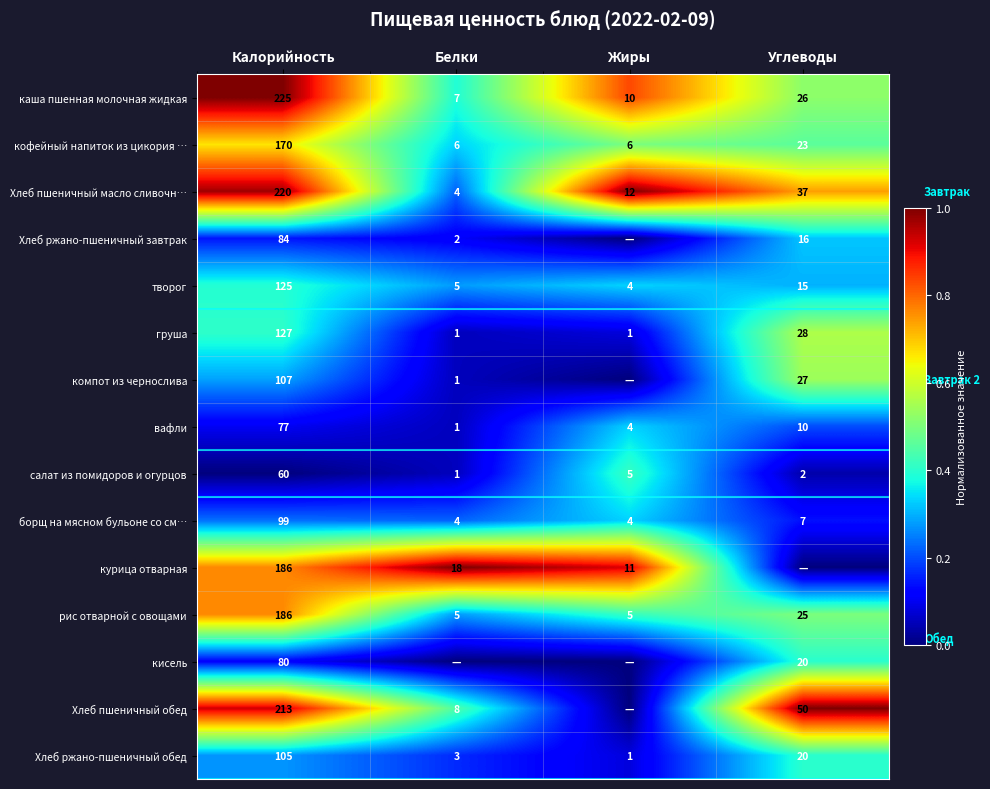

What is the sum of all груша values?

157